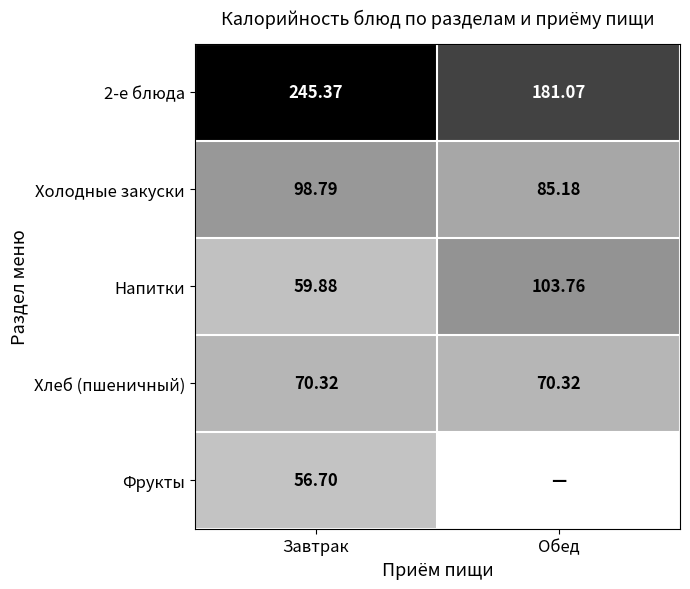

What is the spread (max minus min) of values at Завтрак?

188.7